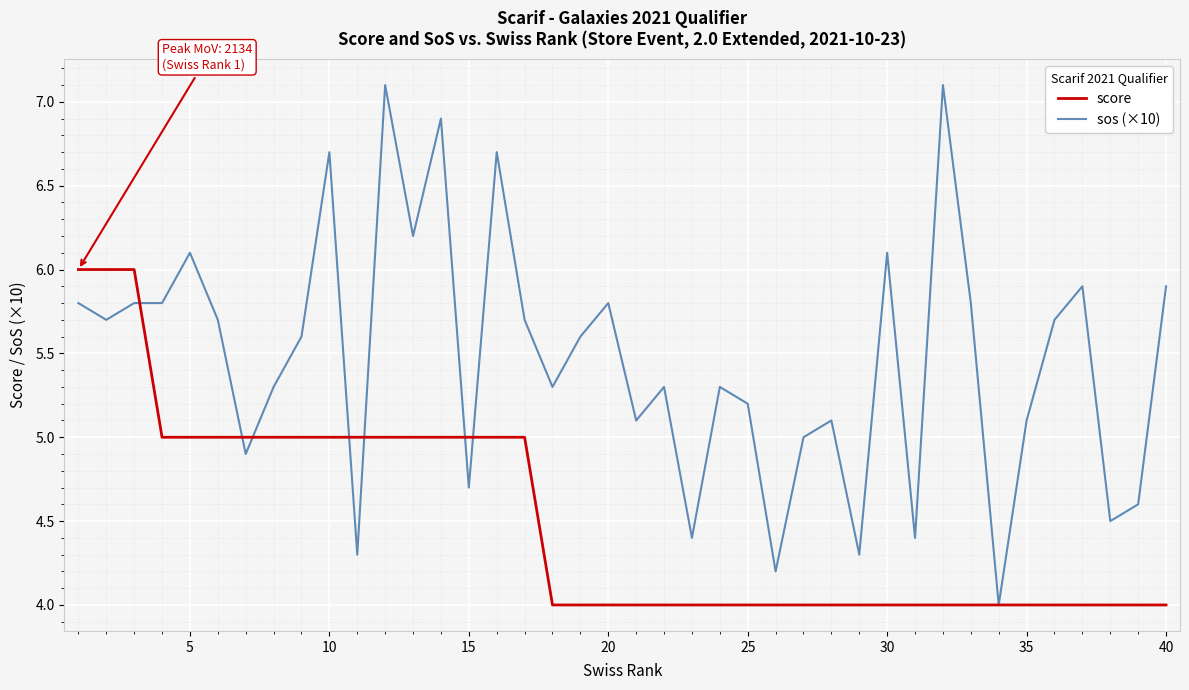

Rank the series by their maximum value, from highest to lowest.

sos (×10), score